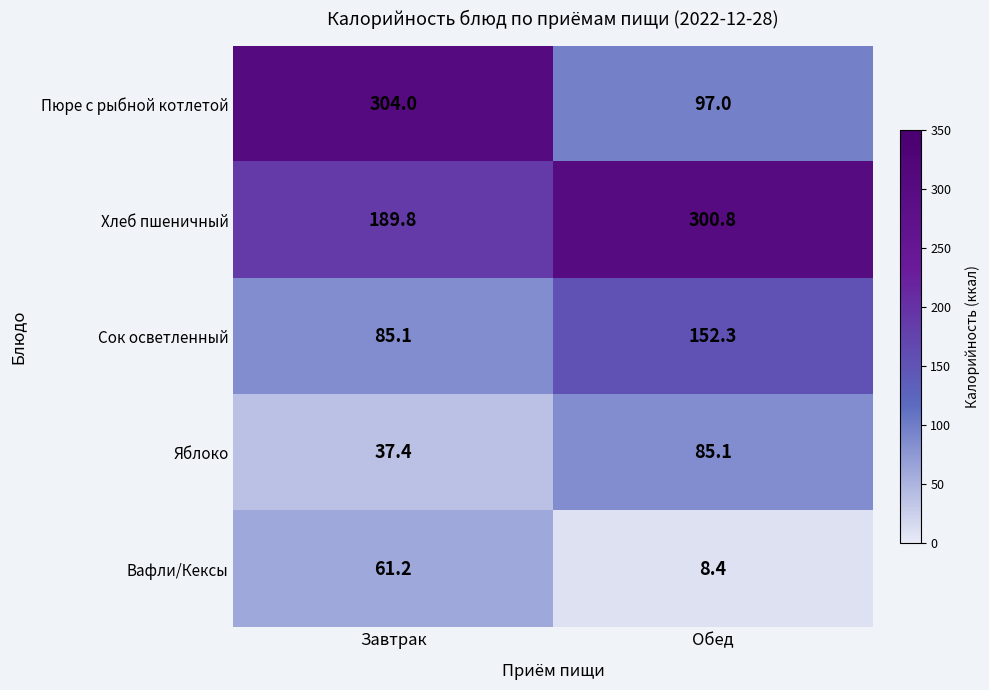

Between Завтрак and Обед, which series saw the biggest shift?

Пюре с рыбной котлетой